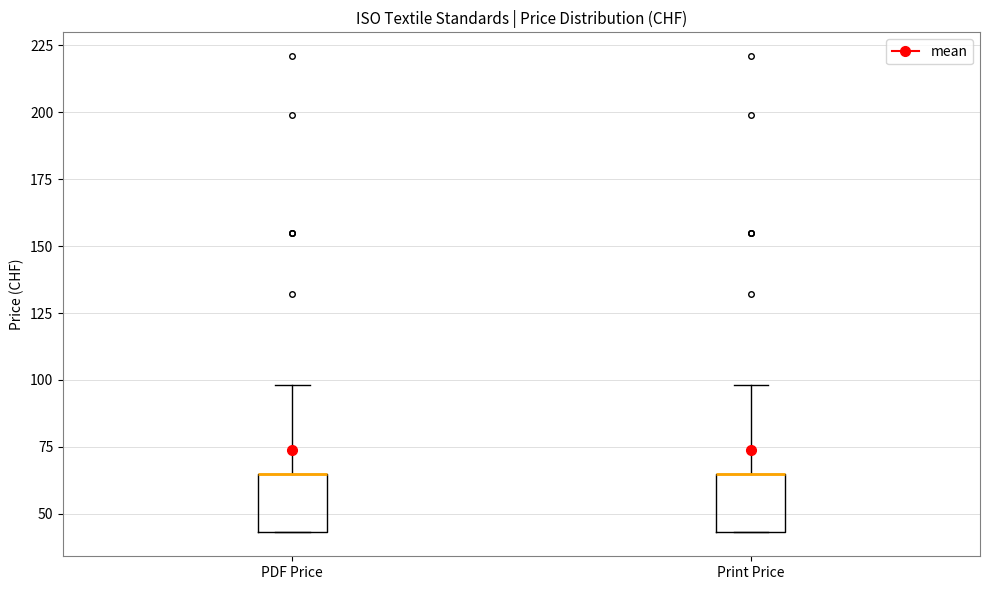

Reading left to right, transcribe this box plot: for each box, give where its median line is, the range the box spans, and where its two whiskers end, as read against the y-axis. The values are not printed on the chart, so give them approximately, as read against the axis.

PDF Price: median 65 (drawn on the box's upper edge), box 45 to 65, whiskers 45 to 100
Print Price: median 65 (drawn on the box's upper edge), box 45 to 65, whiskers 45 to 100